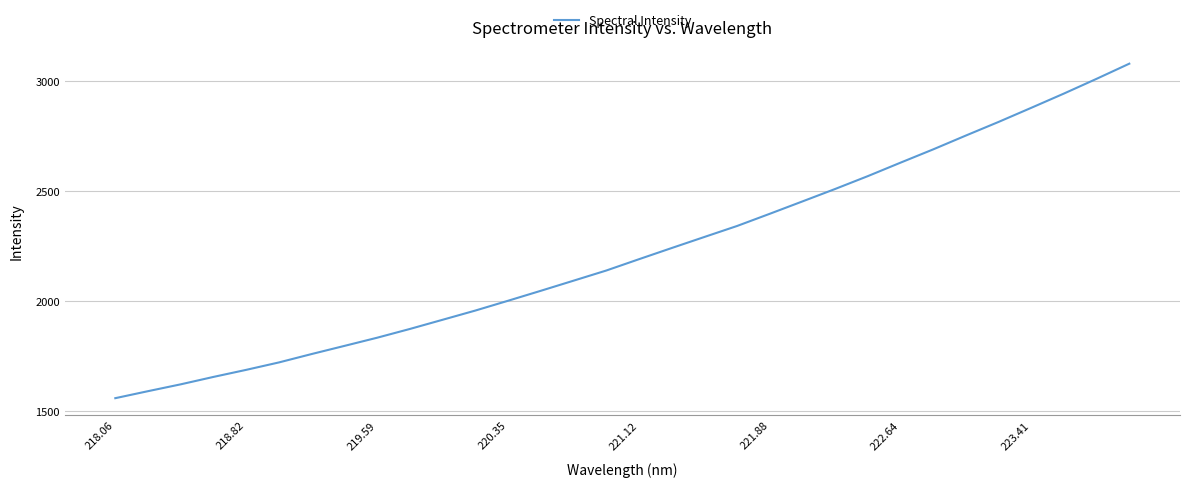

What is the greatest value displayed?

3079.7